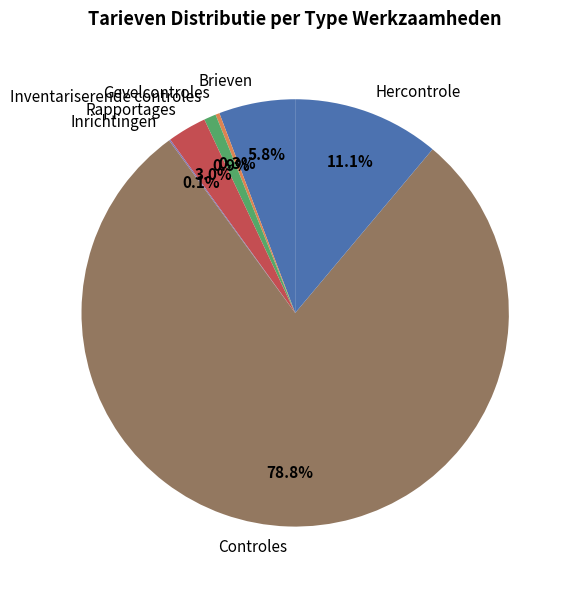

To the nearest percent, what is the average slice percentage?

14%